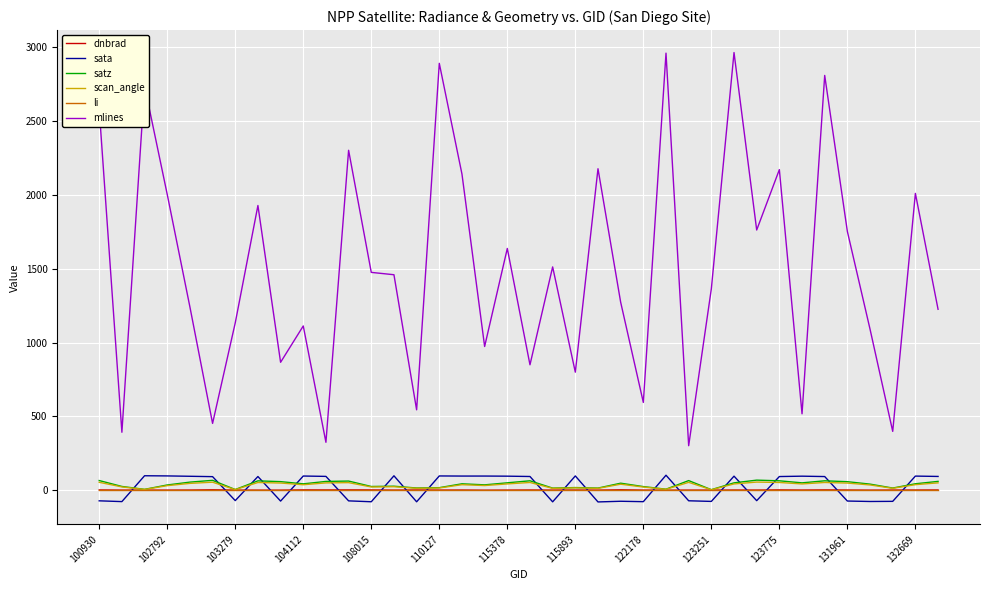

Which series has the largest range (max minus min)?

mlines